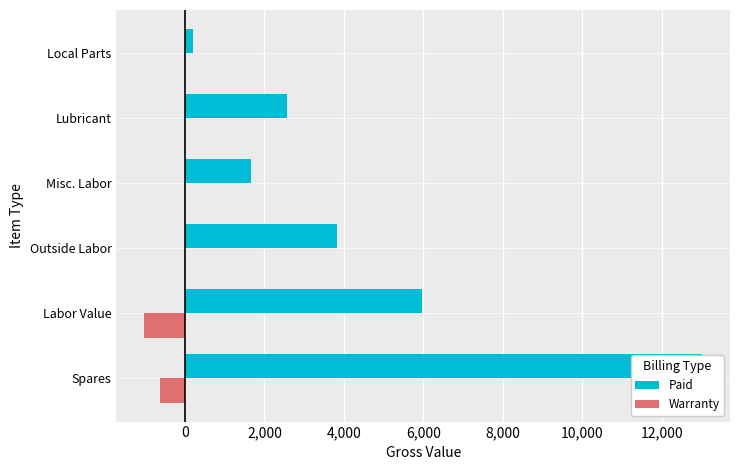

Rank the series by their maximum value, from highest to lowest.

Paid, Warranty